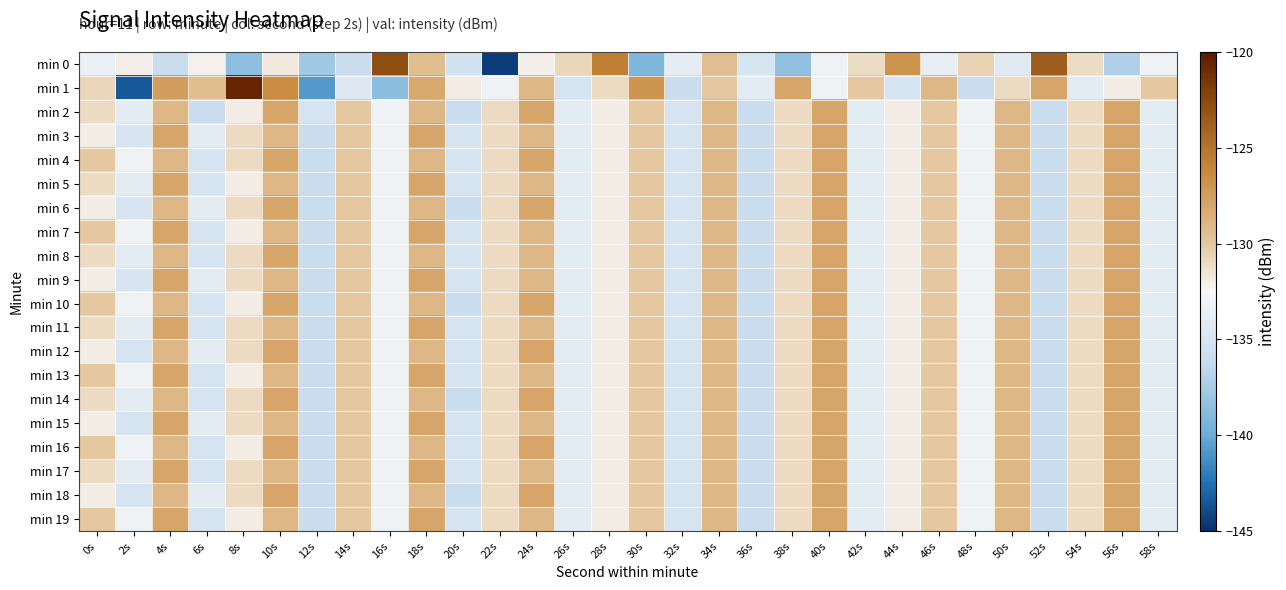

What is the difference between the highest and lowest values at 12s?

5.8